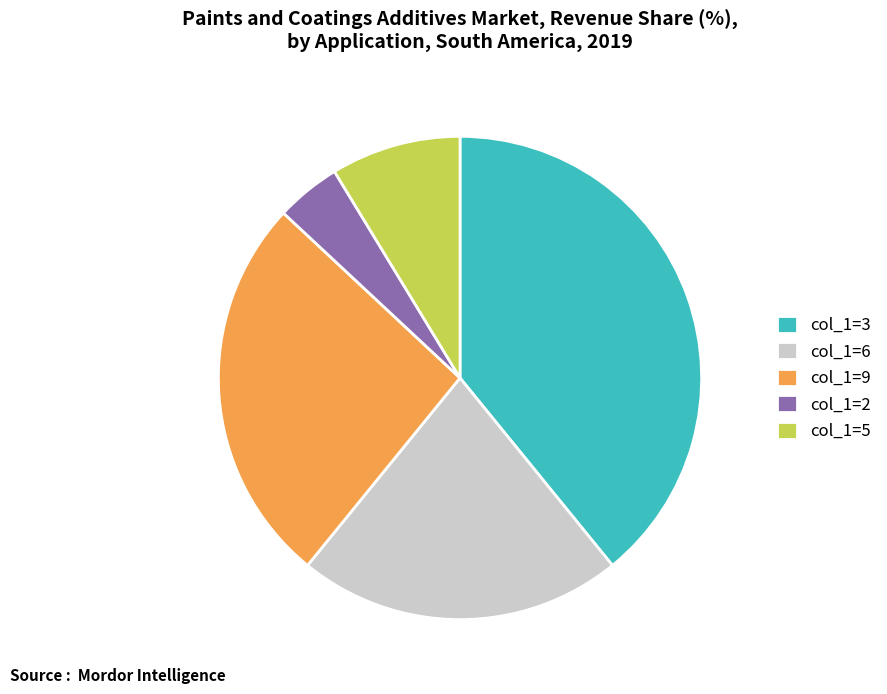

What is the ratio of the value at col_1=6 to the value at col_1=5?

2.5